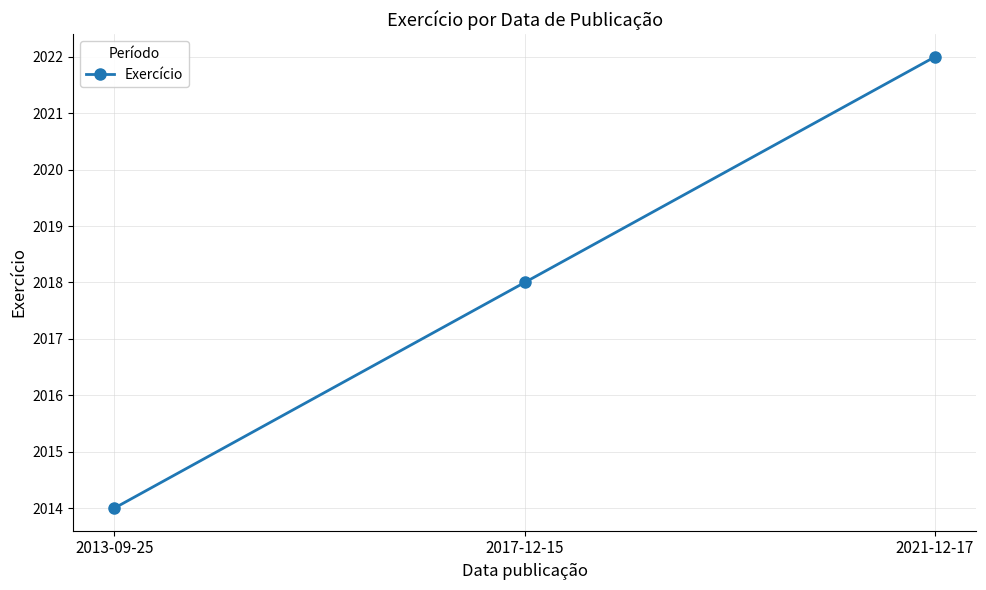

The chart shows a value of 2018 at 2017-12-15. True or false?

True